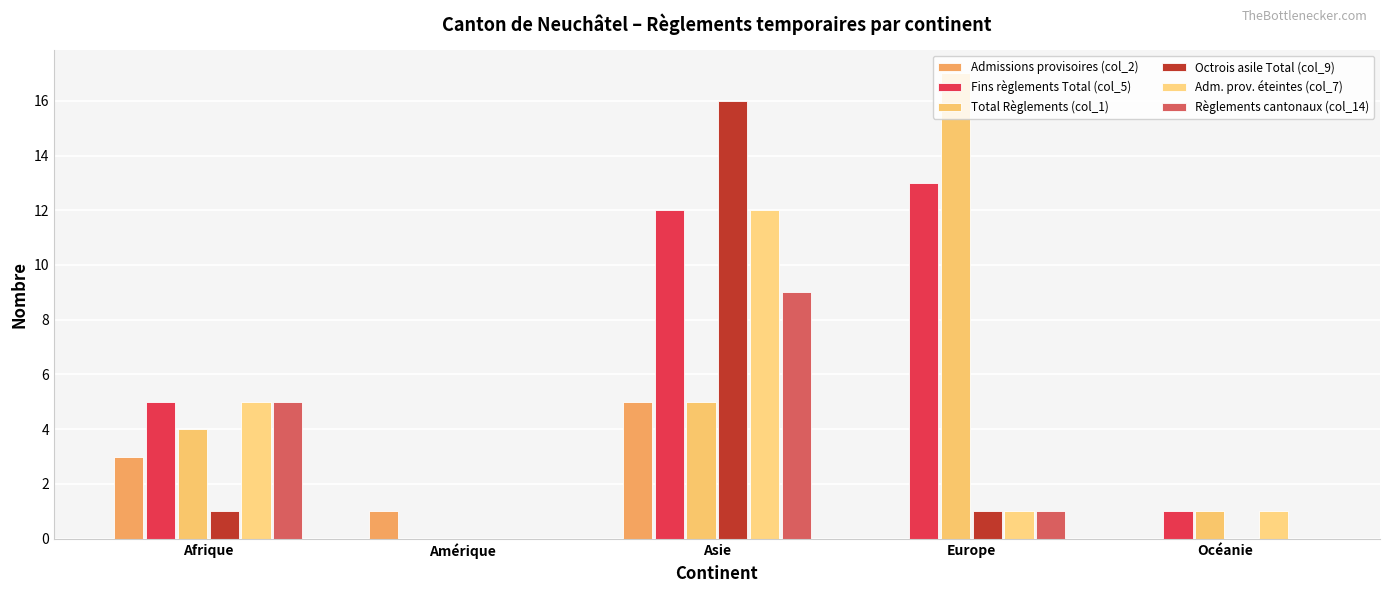

How many data points does each series have?

5